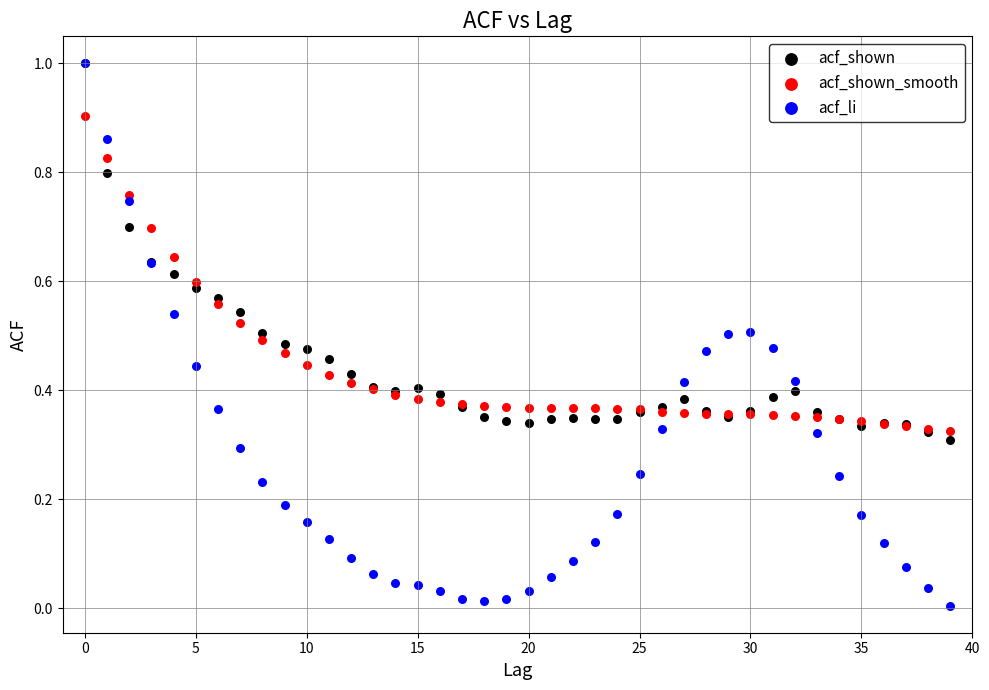

What are all the series names shown in the legend?

acf_shown, acf_shown_smooth, acf_li